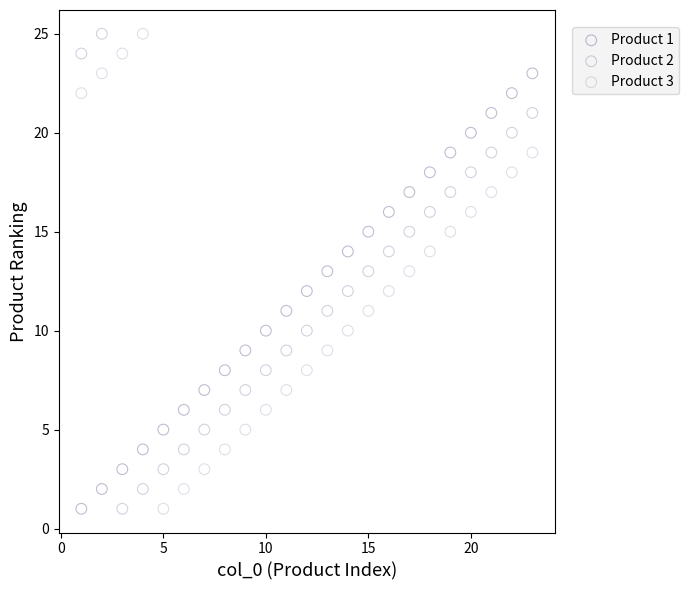

What is the X range (max minus min) for the scatter plot?

22